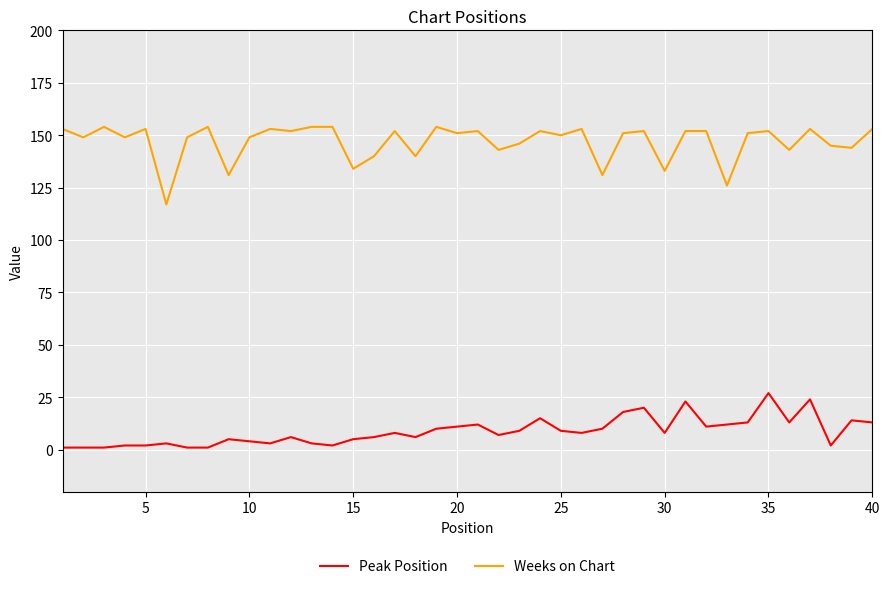

True or false: Weeks on Chart has more than 1 interior local peaks.

True